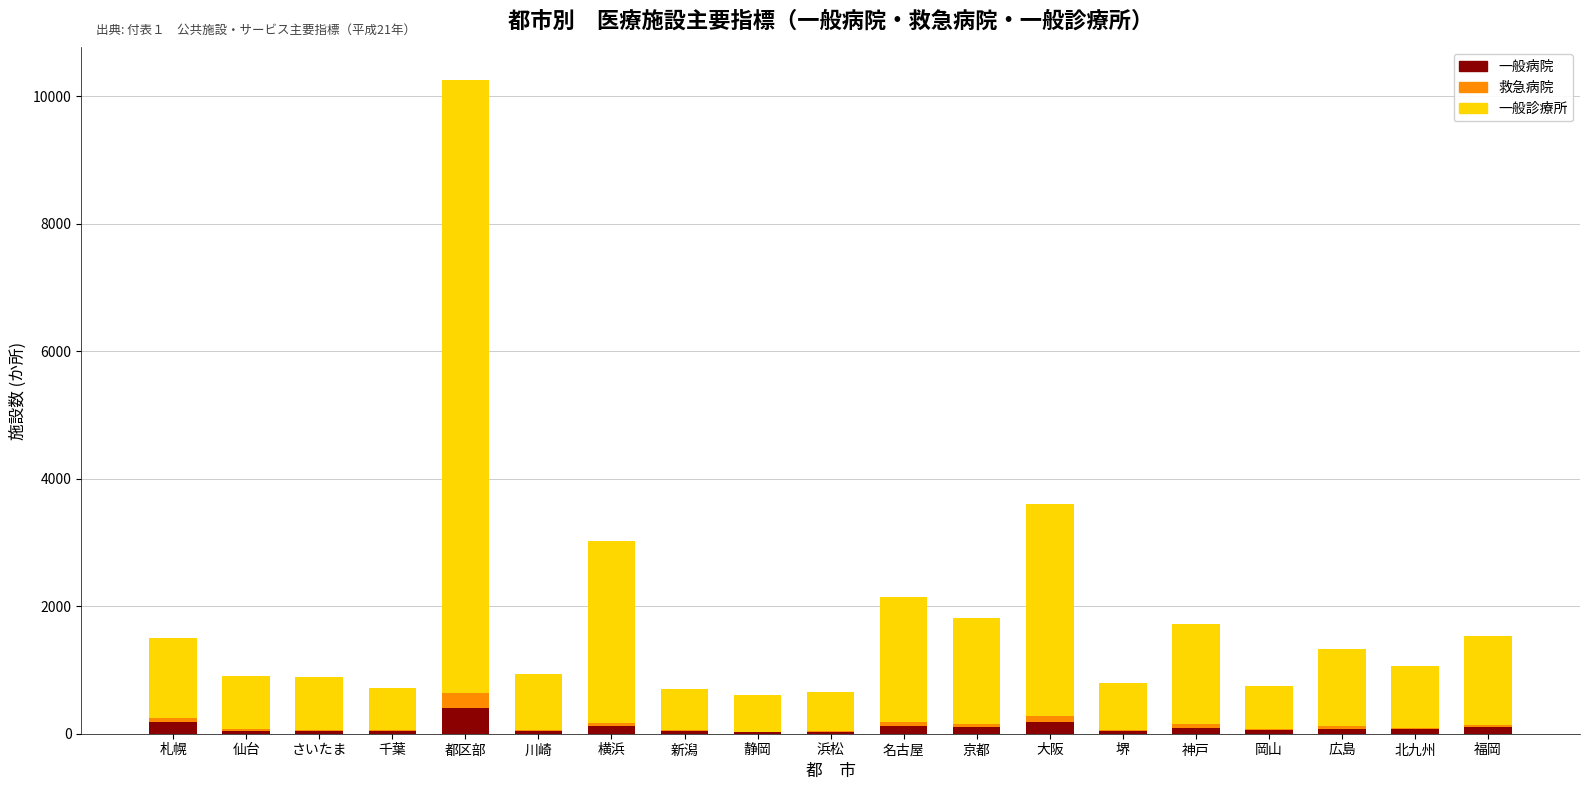

What are all the series names shown in the legend?

一般病院, 救急病院, 一般診療所